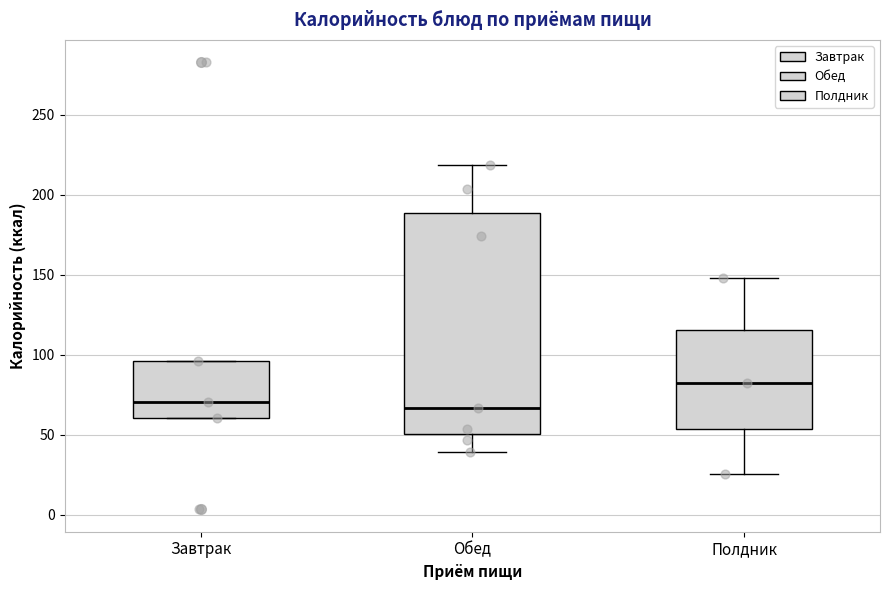

Reading left to right, transcribe this box plot: for each box, give where its median line is, the range the box spans, and where its two whiskers end, as read against the y-axis. The values are not printed on the chart, so give them approximately, as read against the axis.

Завтрак: median 70, box 60 to 95, whiskers 60 to 95
Обед: median 65, box 50 to 190, whiskers 40 to 220
Полдник: median 80, box 55 to 115, whiskers 25 to 150